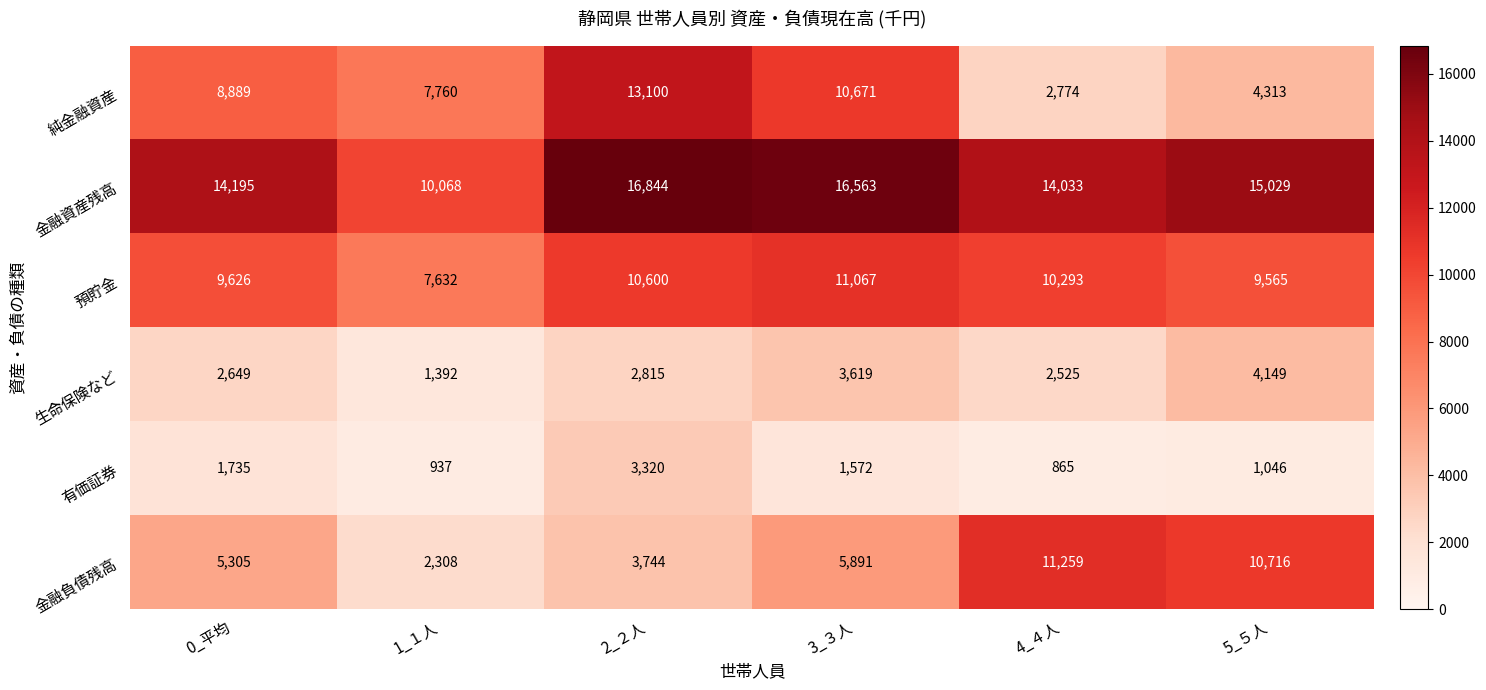

What is the difference between the maximum and minimum values in the 生命保険など series?

2757